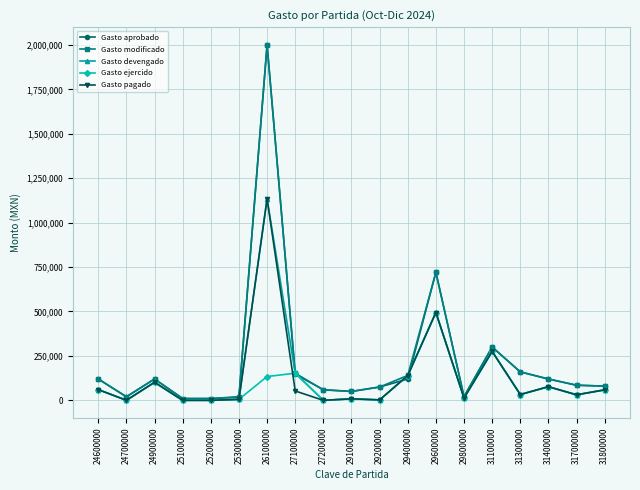

How many lines are shown in the chart?

5